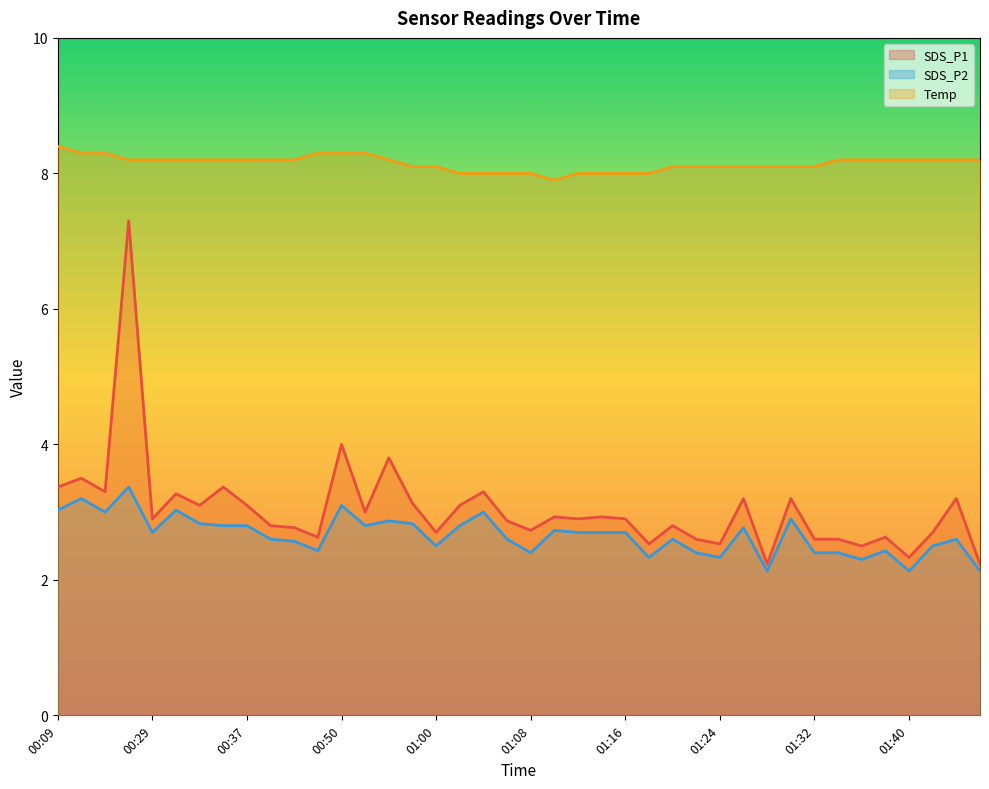

Which series has the largest total across all categories?

Temp